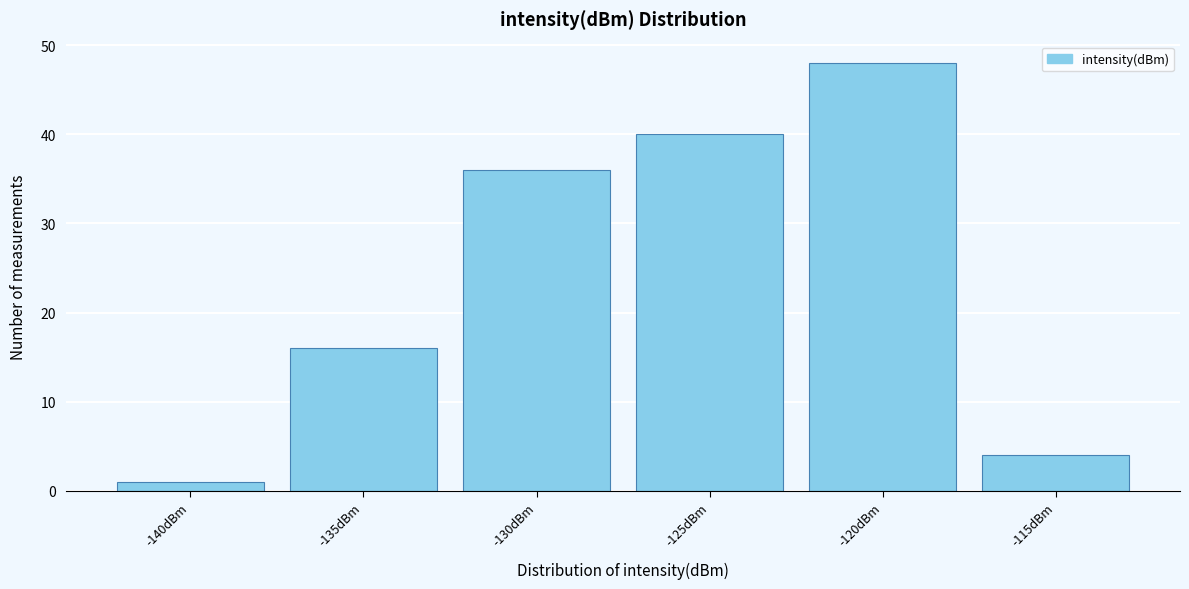

Reading left to right, list all the values displayed in this chart.

1	16	36	40	48	4